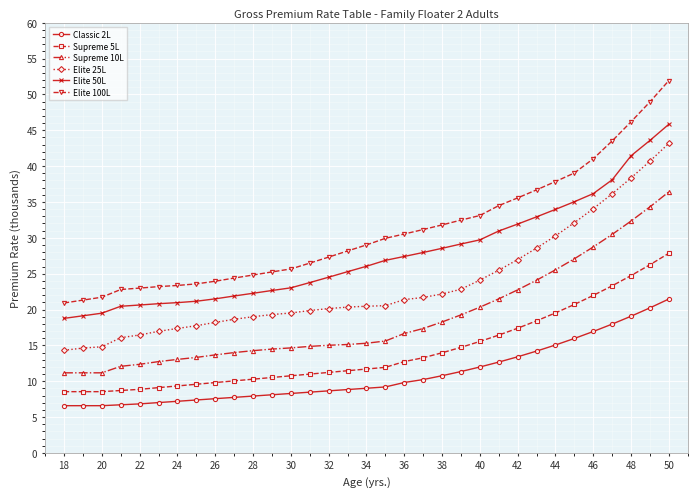

Which series has the largest range (max minus min)?

Elite 100L